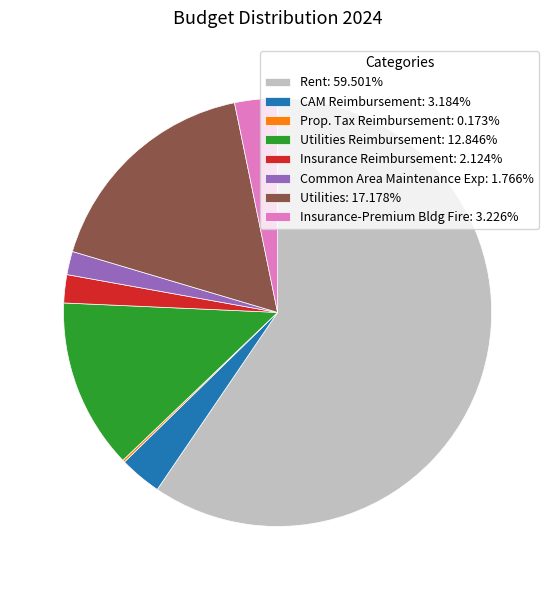

Does any single category account for the majority?

Yes